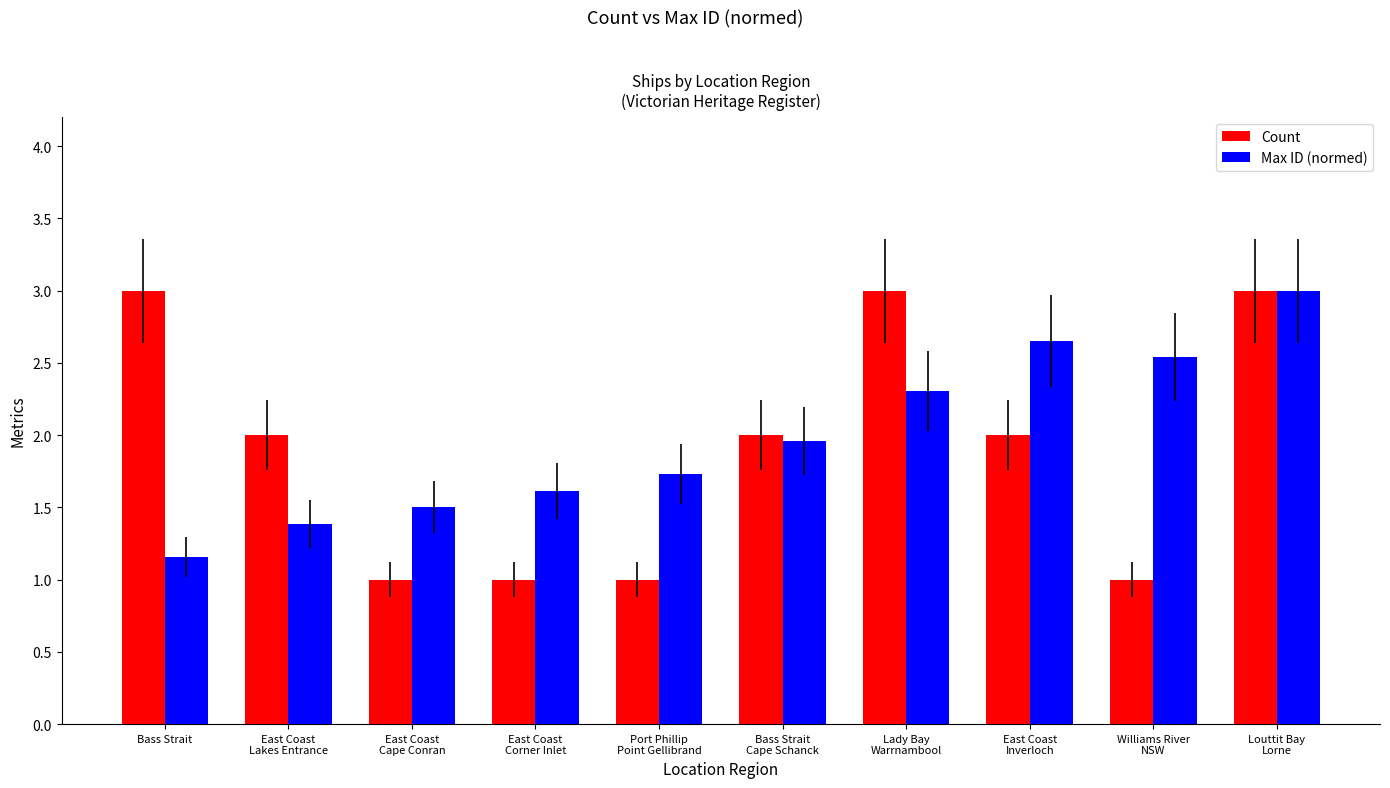

What is the label of the 6th bar from the left?

Bass Strait
Cape Schanck